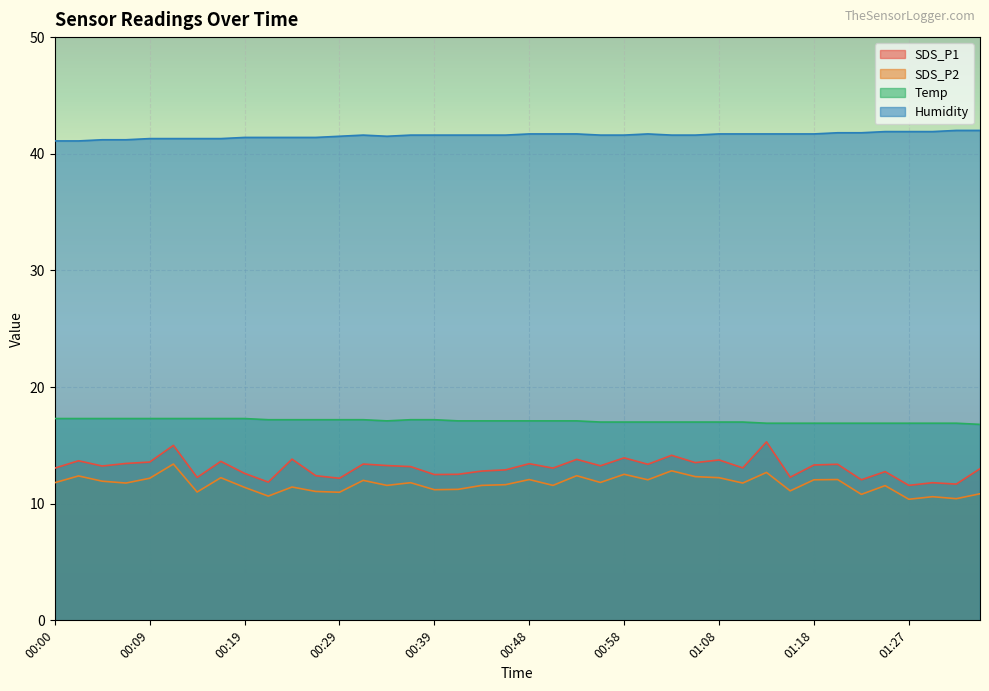

What is the label of the 1st point from the left?

00:00